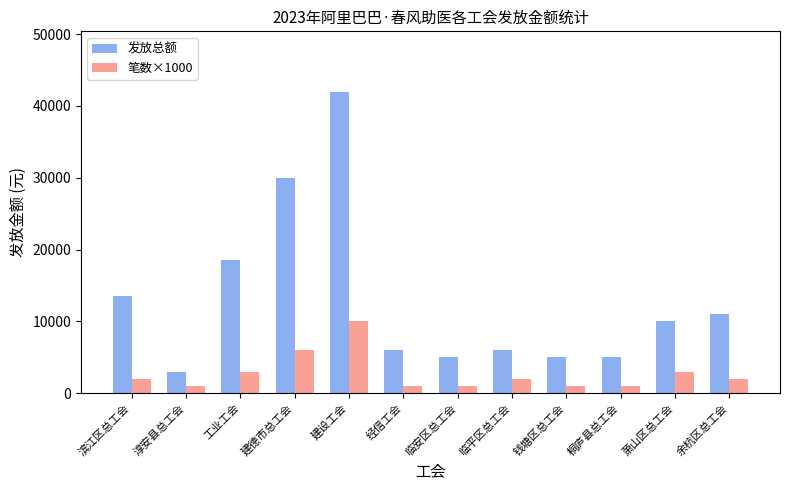

What is the difference between the highest and lowest values at 临安区总工会?

4000